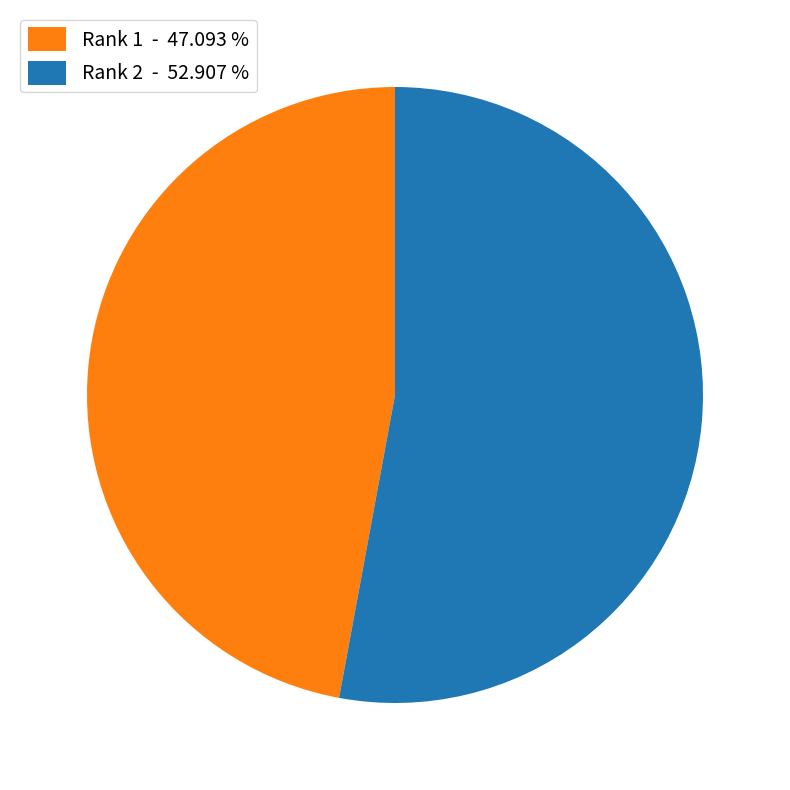

Between Rank 1 - 47.093 % and Rank 2 - 52.907 %, which is larger?

Rank 2 - 52.907 %